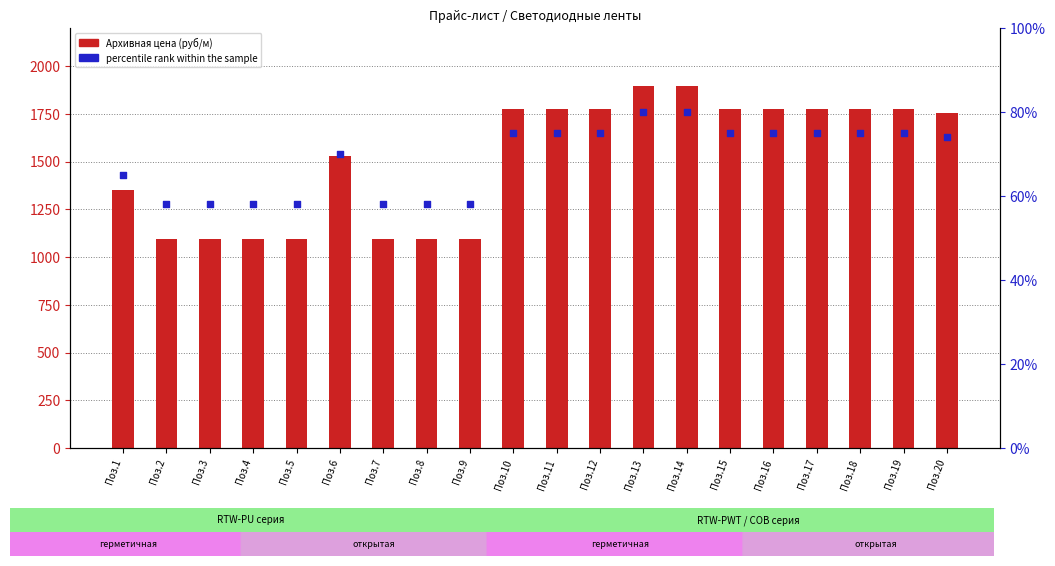

Which series has the widest spread of Y values?

Архивная цена